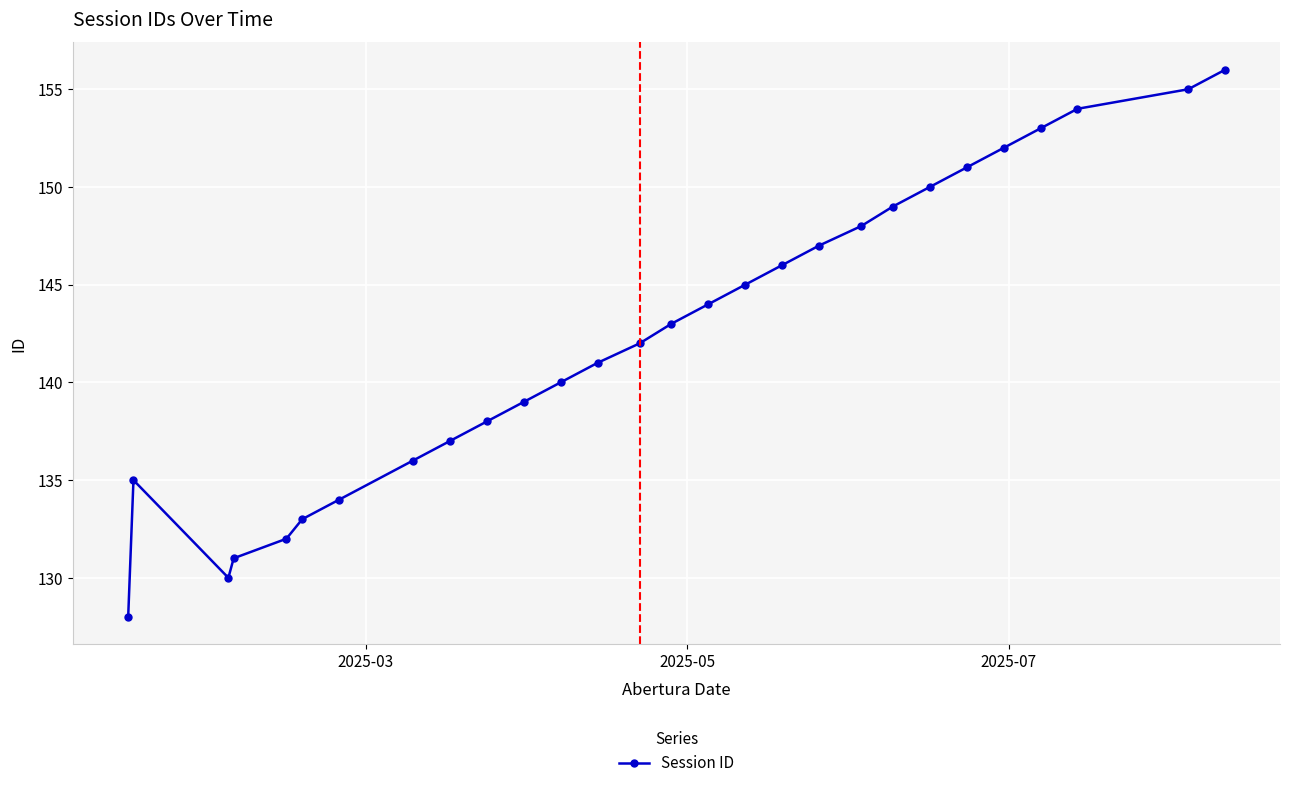

How many interior local valleys (lower than both neighbors) does the data have?

1